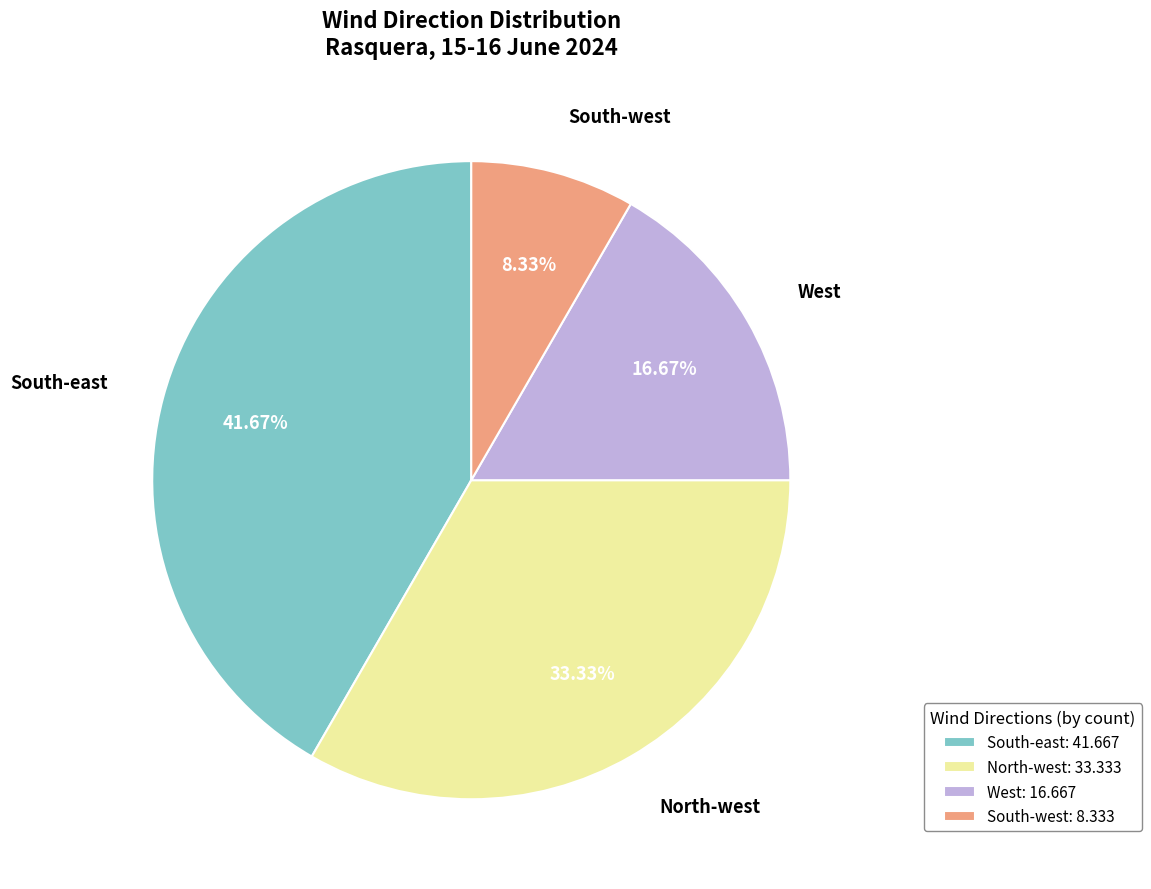

What is the largest slice in the pie chart?

South-east